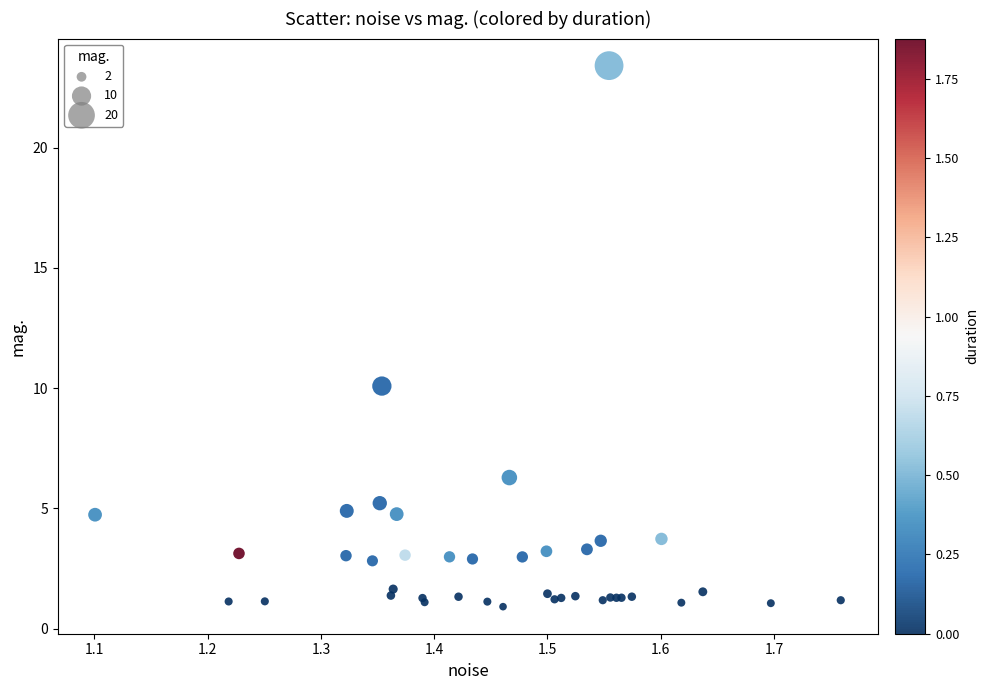

What Y value in the scatter plot is closest to 12?

10.1